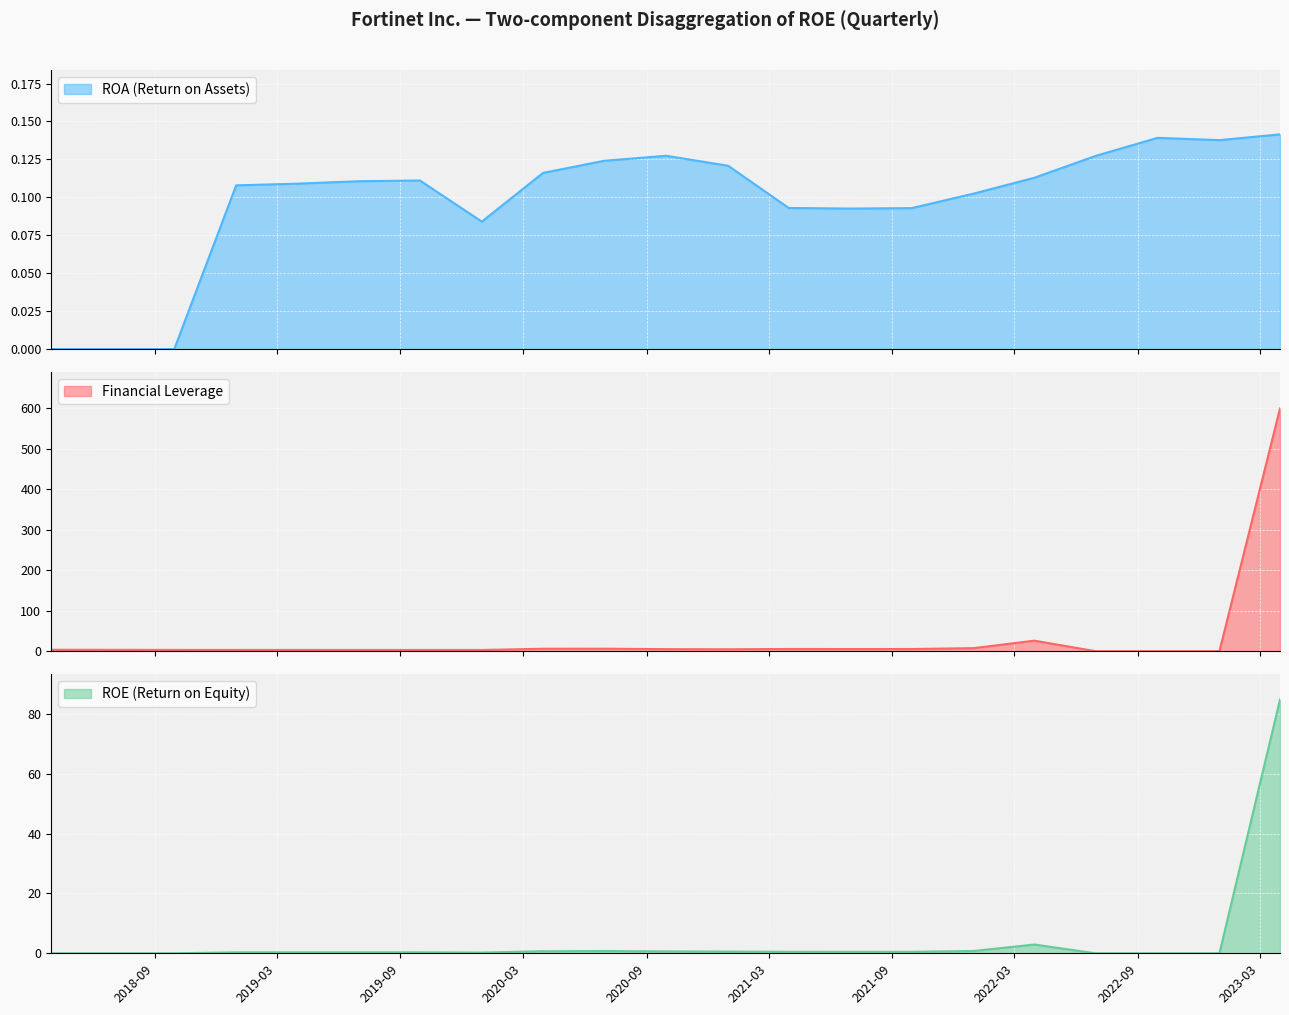

Reading left to right, what are all the values shown in this chart?

ROA: 2018-03-31=0.0	2018-06-30=0.0	2018-09-30=0.0	2018-12-31=0.1	2019-03-31=0.1	2019-06-30=0.1	2019-09-30=0.1	2019-12-31=0.1	2020-03-31=0.1	2020-06-30=0.1	2020-09-30=0.1	2020-12-31=0.1	2021-03-31=0.1	2021-06-30=0.1	2021-09-30=0.1	2021-12-31=0.1	2022-03-31=0.1	2022-06-30=0.1	2022-09-30=0.1	2022-12-31=0.1	2023-03-31=0.1
Financial Leverage: 2018-03-31=3.5	2018-06-30=3.3	2018-09-30=3.1	2018-12-31=3.0	2019-03-31=3.0	2019-06-30=3.0	2019-09-30=3.0	2019-12-31=2.9	2020-03-31=6.0	2020-06-30=6.1	2020-09-30=5.0	2020-12-31=4.7	2021-03-31=5.4	2021-06-30=5.3	2021-09-30=5.3	2021-12-31=7.6	2022-03-31=26.0	2022-06-30=0.0	2022-09-30=0.0	2022-12-31=0.0	2023-03-31=599.3
ROE: 2018-03-31=0.0	2018-06-30=0.0	2018-09-30=0.0	2018-12-31=0.3	2019-03-31=0.3	2019-06-30=0.3	2019-09-30=0.3	2019-12-31=0.2	2020-03-31=0.7	2020-06-30=0.8	2020-09-30=0.6	2020-12-31=0.6	2021-03-31=0.5	2021-06-30=0.5	2021-09-30=0.5	2021-12-31=0.8	2022-03-31=2.9	2022-06-30=0.0	2022-09-30=0.0	2022-12-31=0.0	2023-03-31=84.8